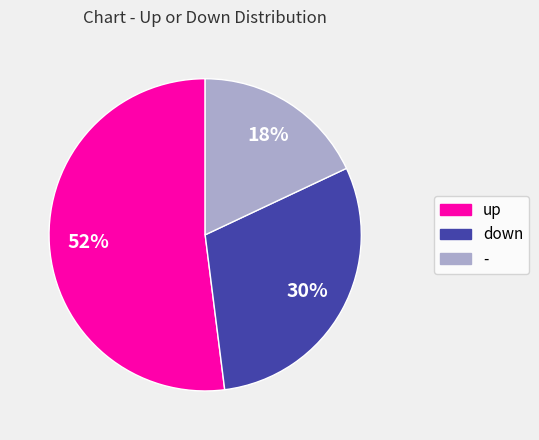

What percentage is the down slice, to the nearest percent?

30%